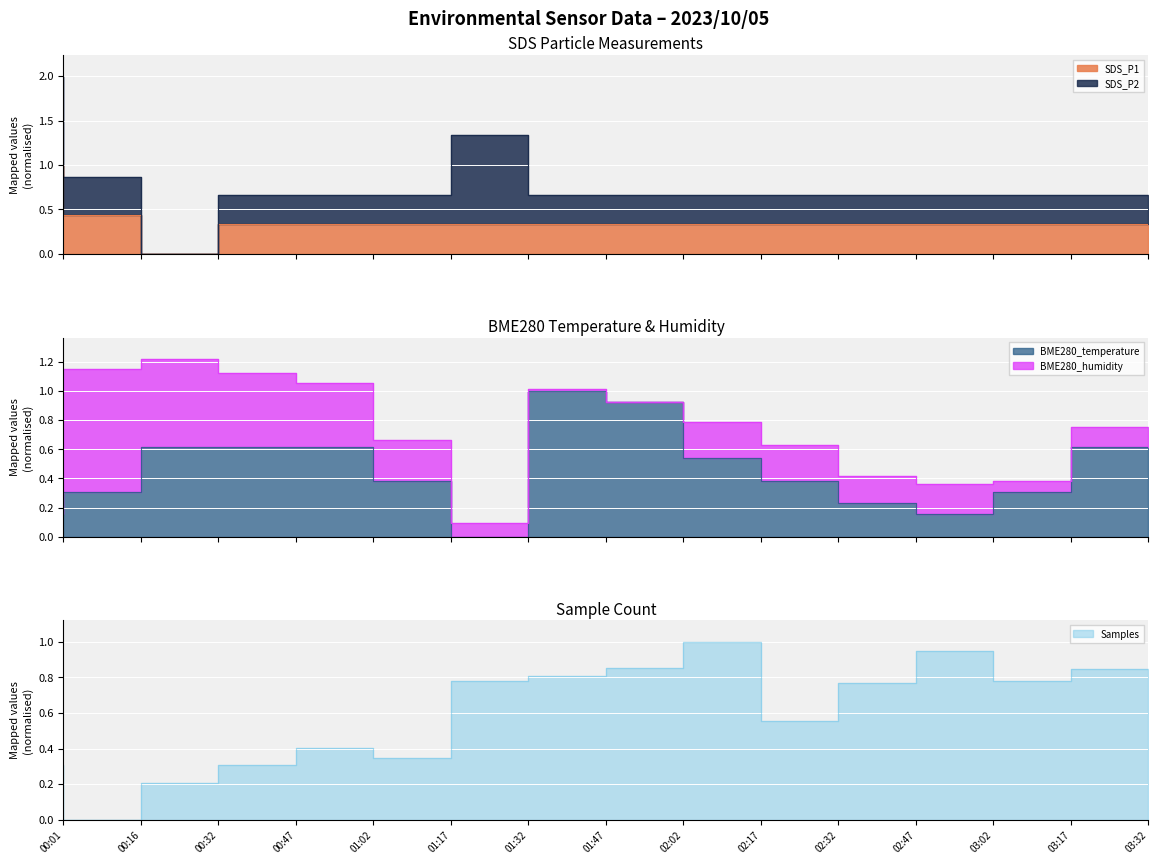

What is the sum of all Samples values?

8.9